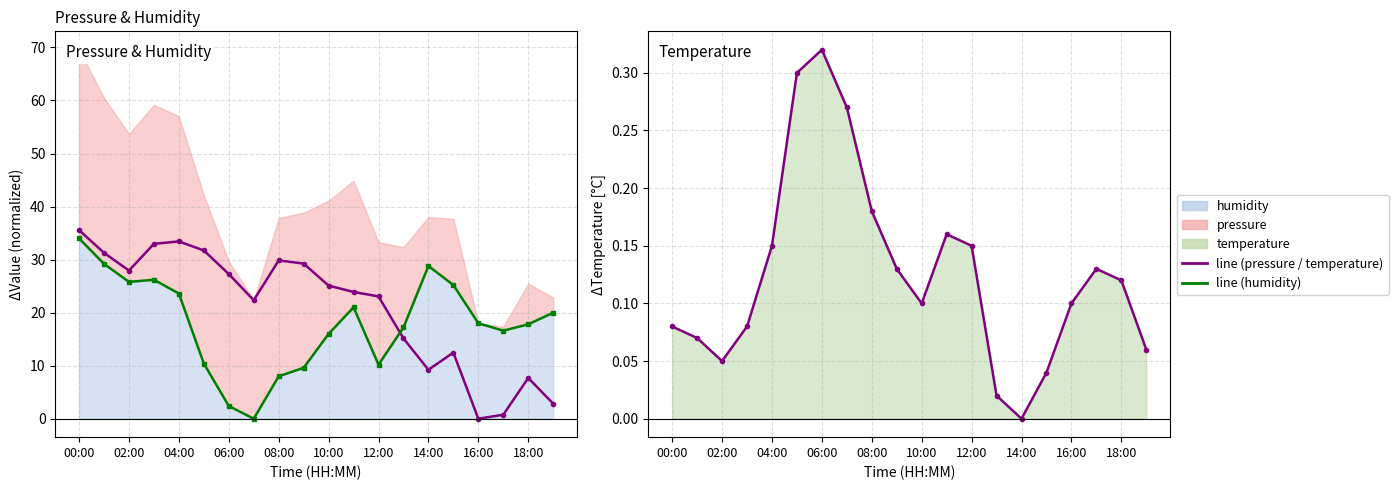

Rank the categories by pressure (line) value from lowest to highest.

16, 17, 19, 18, 14, 15, 13, 14:00, 12, 11, 10, 12:00, 04:00, 18:00, 16:00, 02:00, 10:00, 06:00, 08:00, 00:00